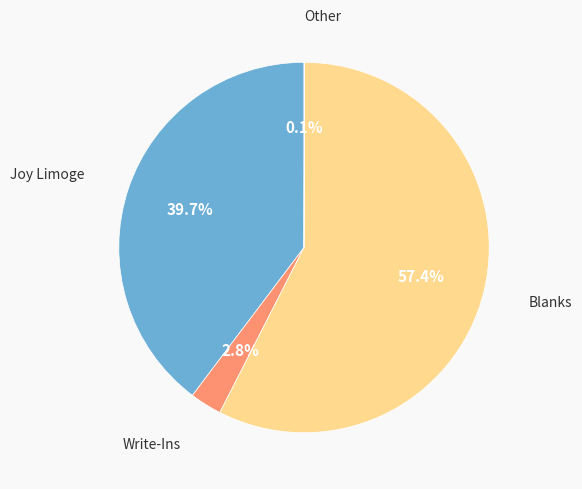

Is there any slice that represents more than half of the pie?

Yes